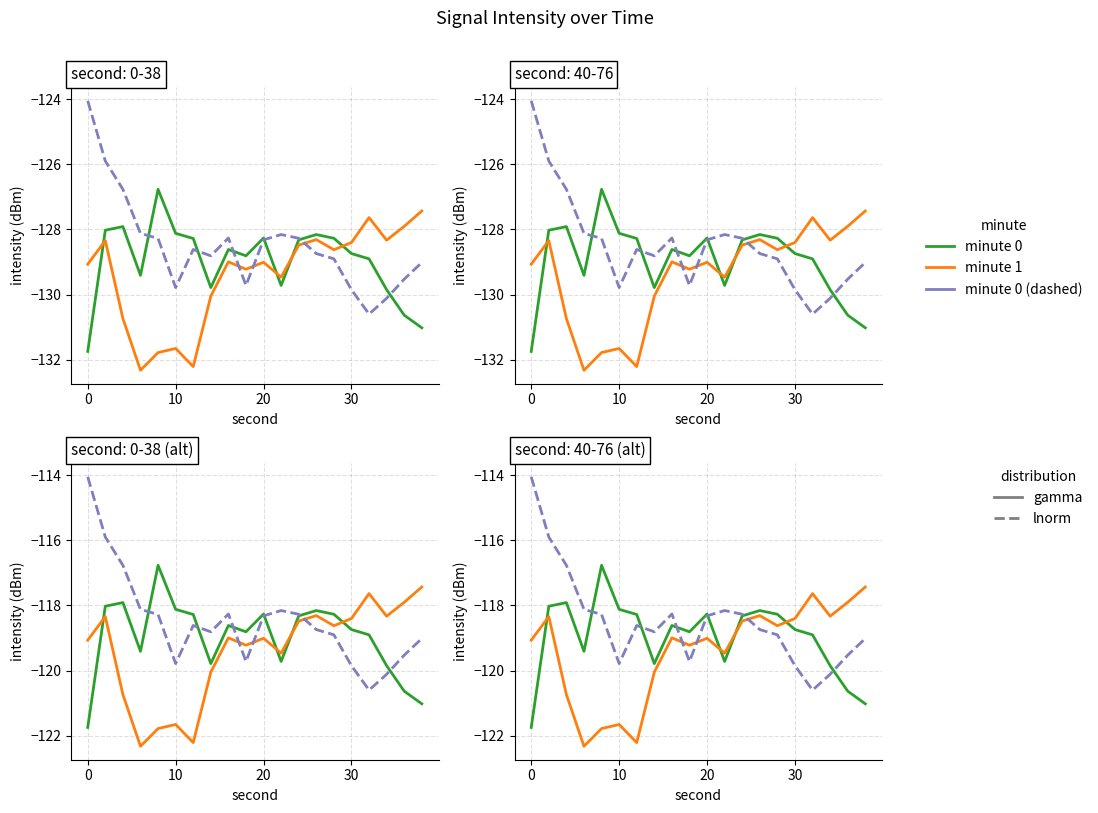

The minute 0 (dashed) series shows -63.1 at 17. True or false?

False